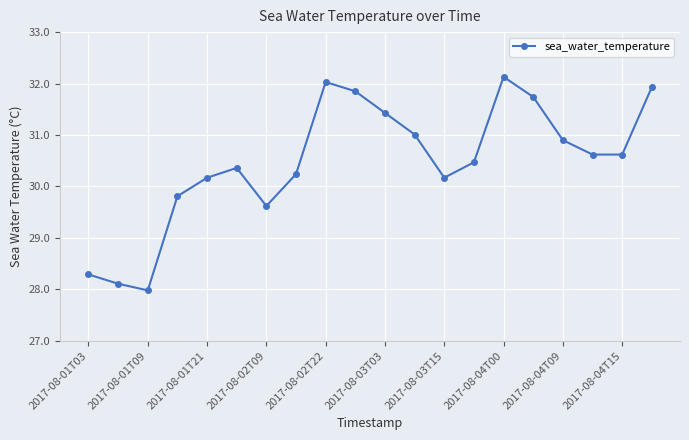

What is the value of the 6th point from the left?

30.4